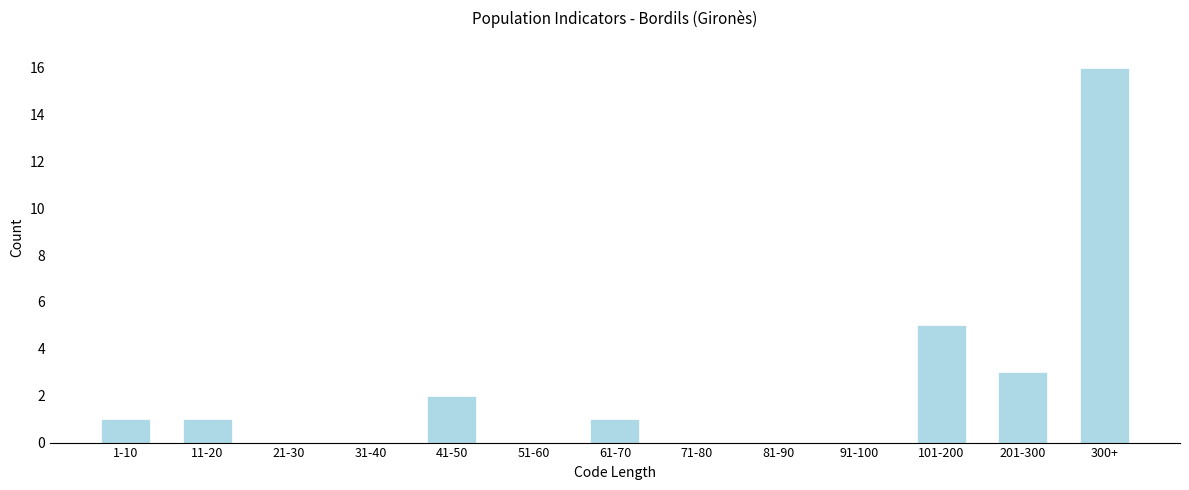

Reading right to left, list all the values displayed in this chart.

300+=16	201-300=3	101-200=5	91-100=0	81-90=0	71-80=0	61-70=1	51-60=0	41-50=2	31-40=0	21-30=0	11-20=1	1-10=1